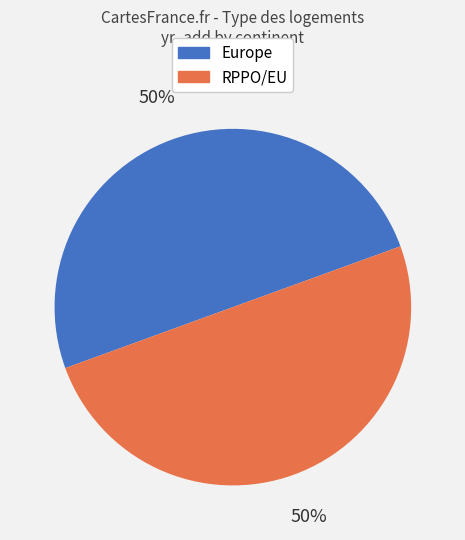

To the nearest percent, what is the average slice percentage?

50%